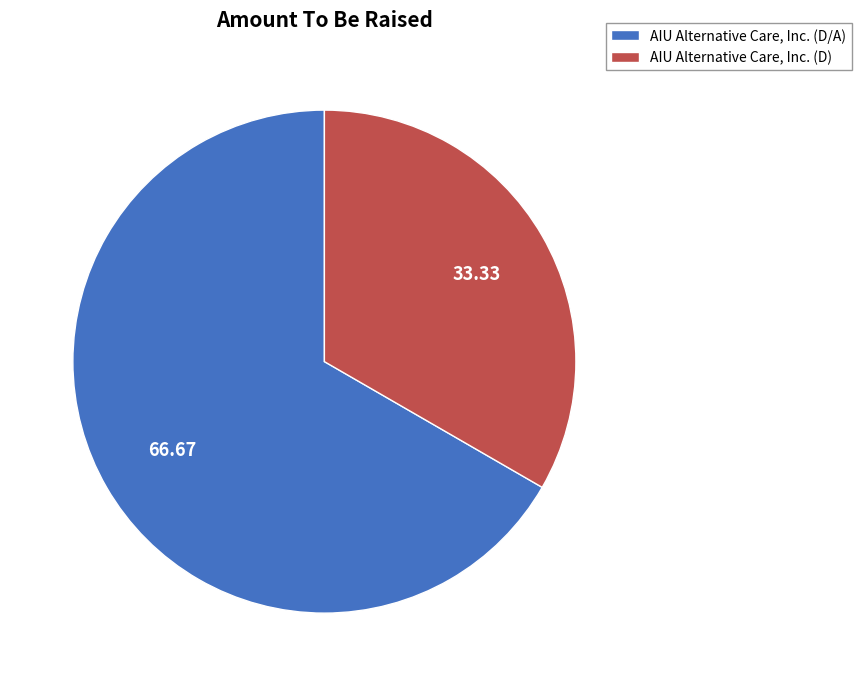

How many segments does this pie chart have?

2